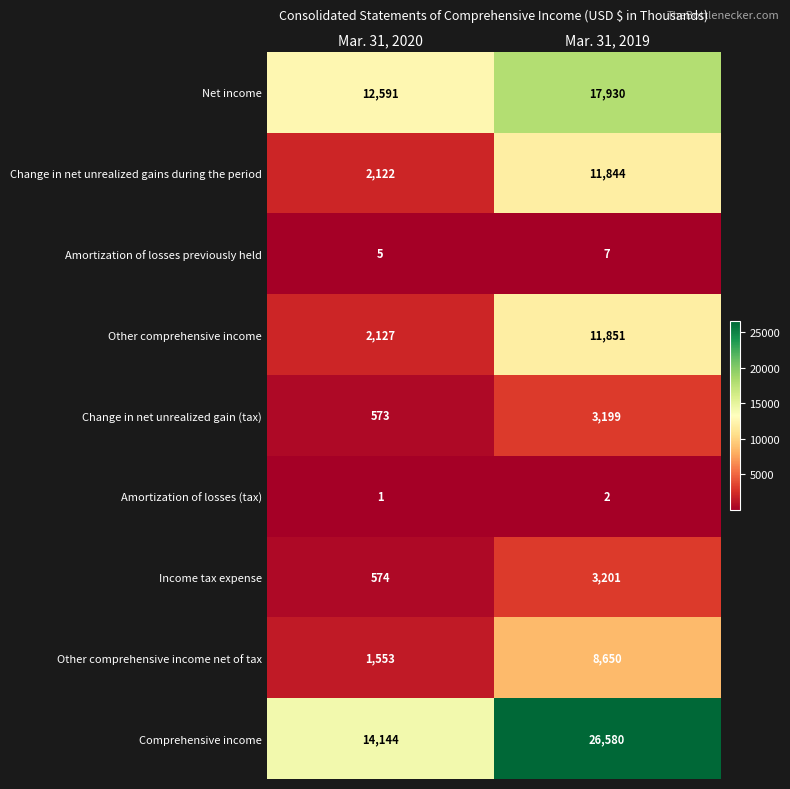

Reading right to left, transcribe all the data shown in this chart.

Net income: Mar. 31, 2019=17930	Mar. 31, 2020=12591
Change in net unrealized gains during the period: Mar. 31, 2019=11844	Mar. 31, 2020=2122
Amortization of losses previously held: Mar. 31, 2019=7	Mar. 31, 2020=5
Other comprehensive income: Mar. 31, 2019=11851	Mar. 31, 2020=2127
Change in net unrealized gain (tax): Mar. 31, 2019=3199	Mar. 31, 2020=573
Amortization of losses (tax): Mar. 31, 2019=2	Mar. 31, 2020=1
Income tax expense: Mar. 31, 2019=3201	Mar. 31, 2020=574
Other comprehensive income net of tax: Mar. 31, 2019=8650	Mar. 31, 2020=1553
Comprehensive income: Mar. 31, 2019=26580	Mar. 31, 2020=14144